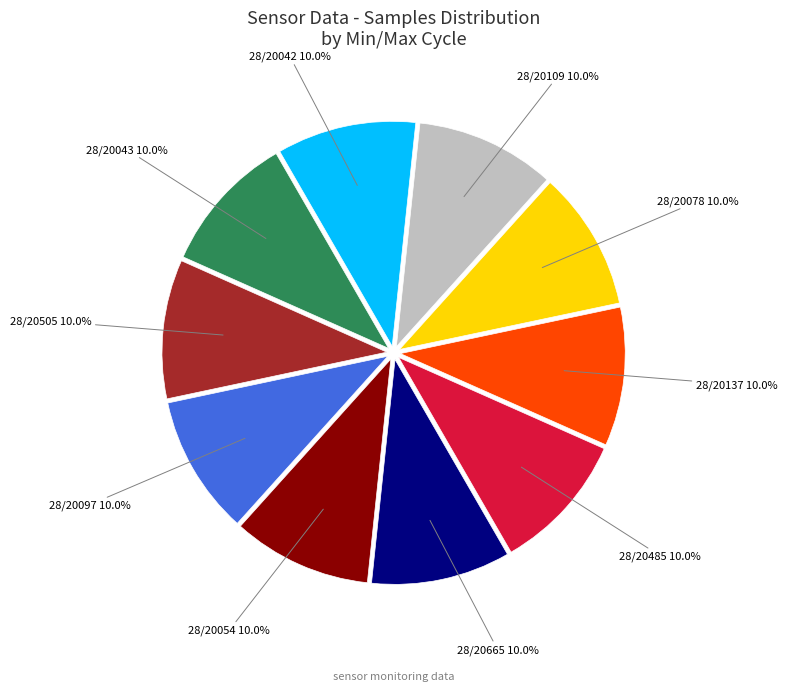

To the nearest percent, what is the combined percentage of 28/20078 and 28/20109?

20%